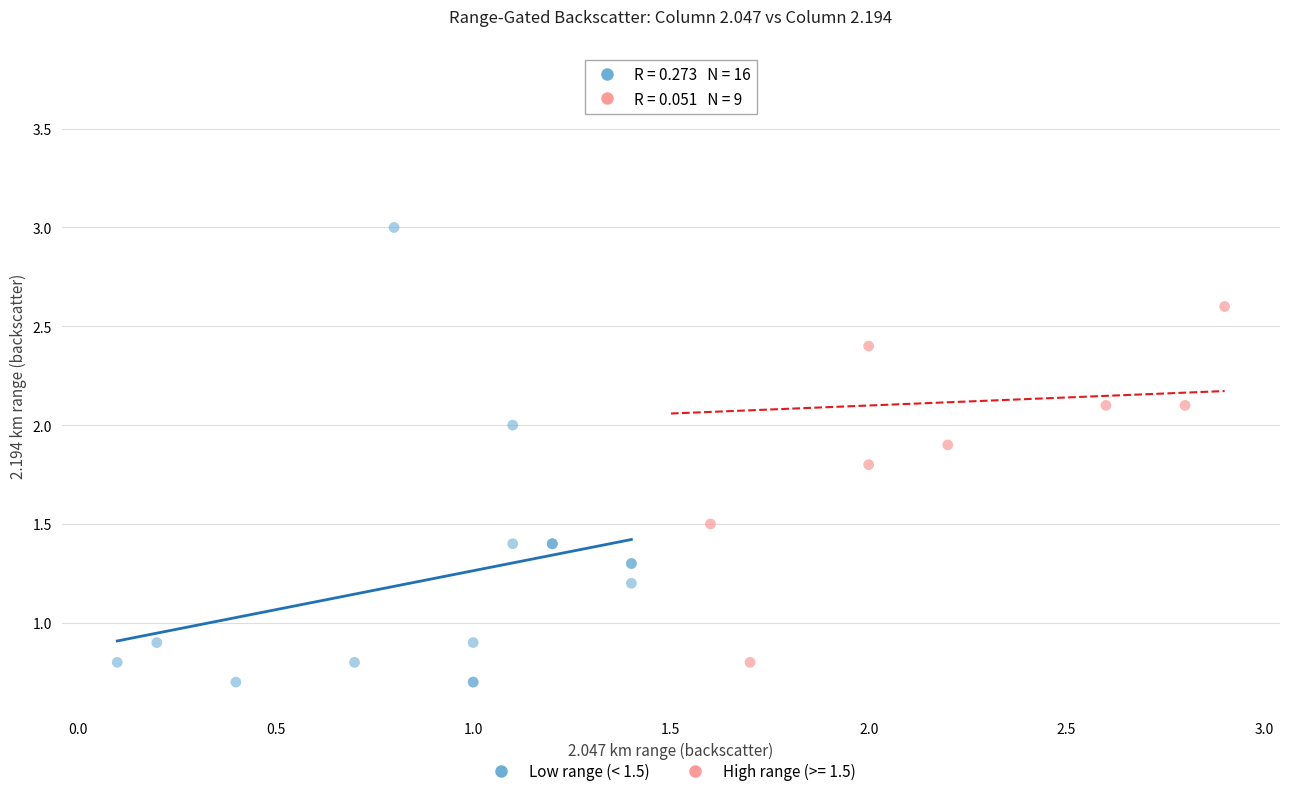

Which series reaches the maximum Y coordinate?

High range (>= 1.5)